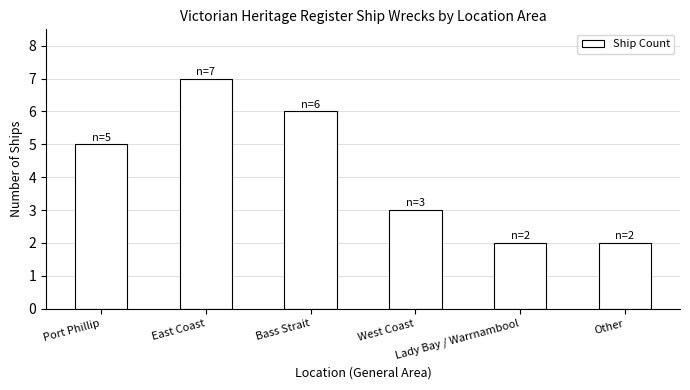

What is the change in value from Port Phillip to West Coast?

-2